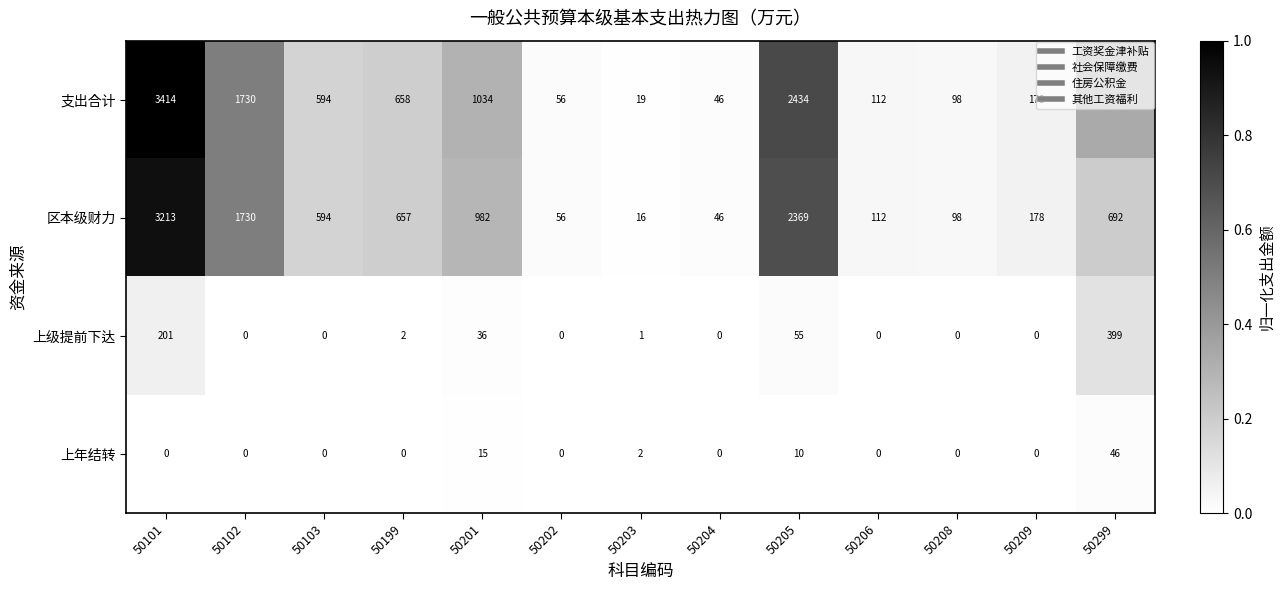

What is the total value across all series at 50208?

196